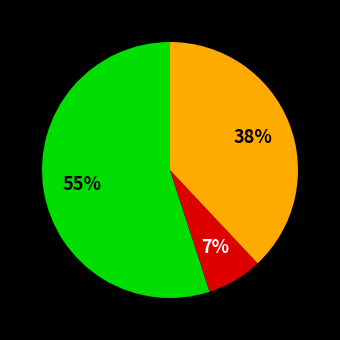

To the nearest percent, what is the difference between the largest and smallest slice percentages?

48%